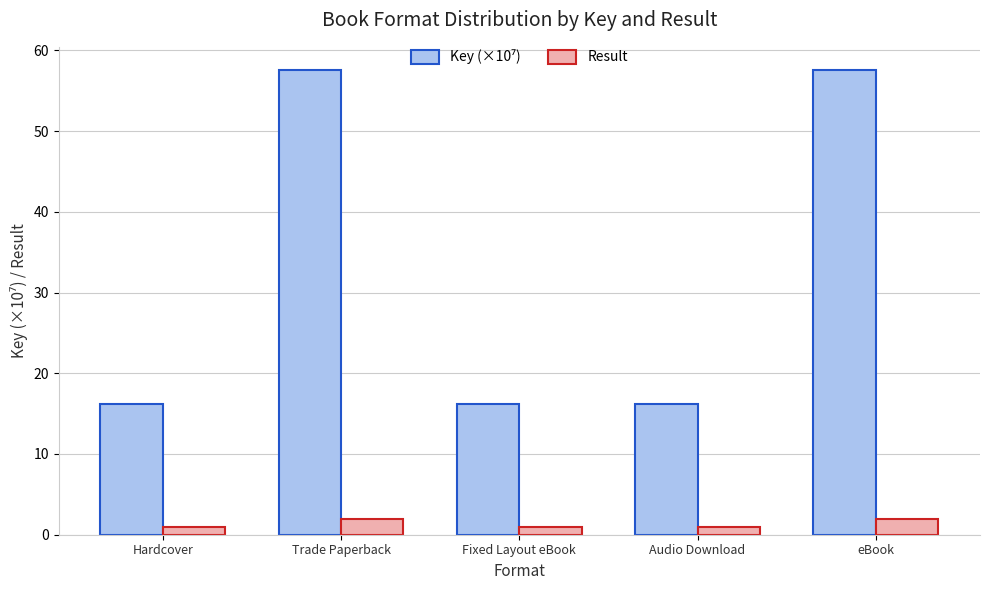

Does the chart contain any negative values?

No